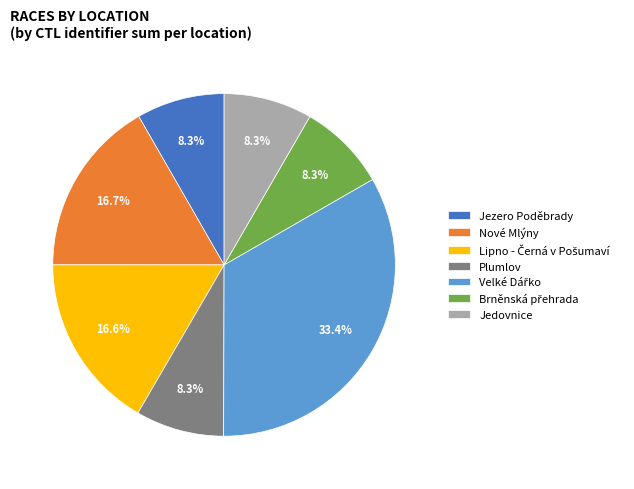

Is Nové Mlýny the majority of the pie?

No